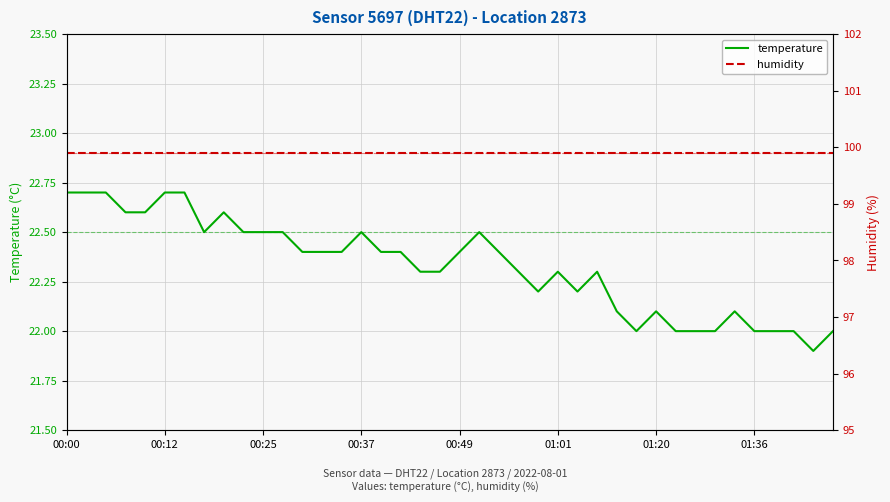

At how many categories does at least one series exceed 54?

40